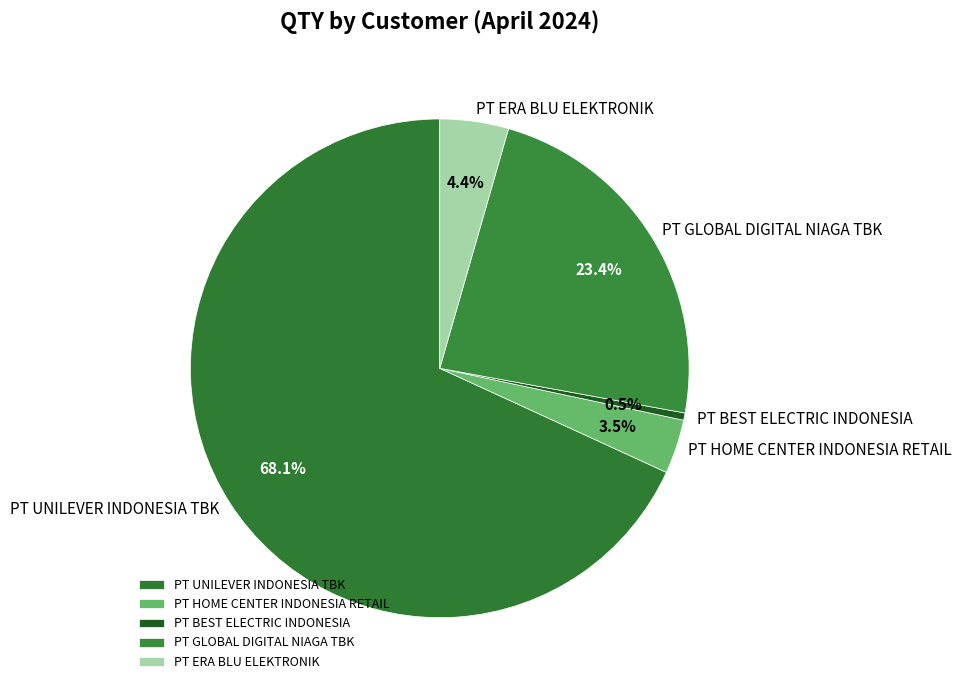

The PT GLOBAL DIGITAL NIAGA TBK slice represents 23% of the pie. True or false?

True